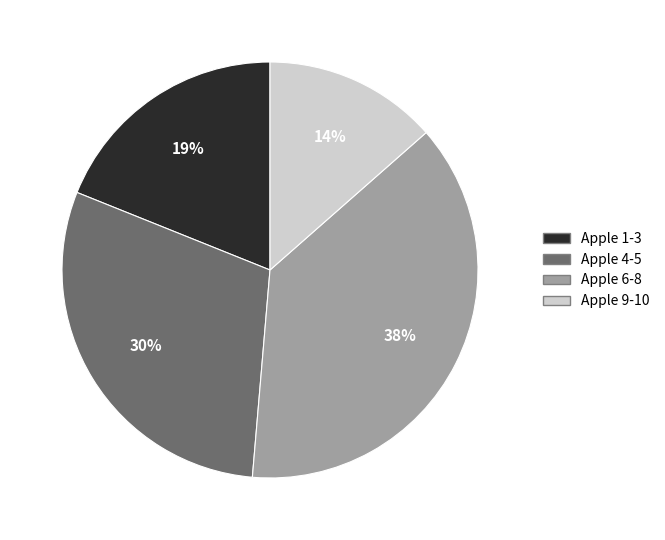

To the nearest percent, what percentage of the pie is Apple 6-8?

38%